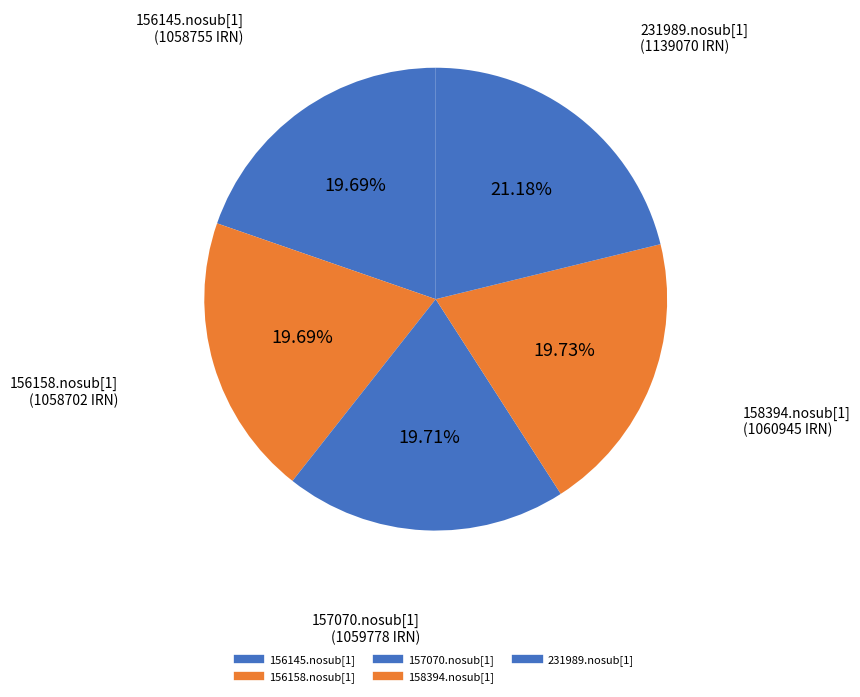

To the nearest percent, what portion does 158394.nosub[1] represent?

20%